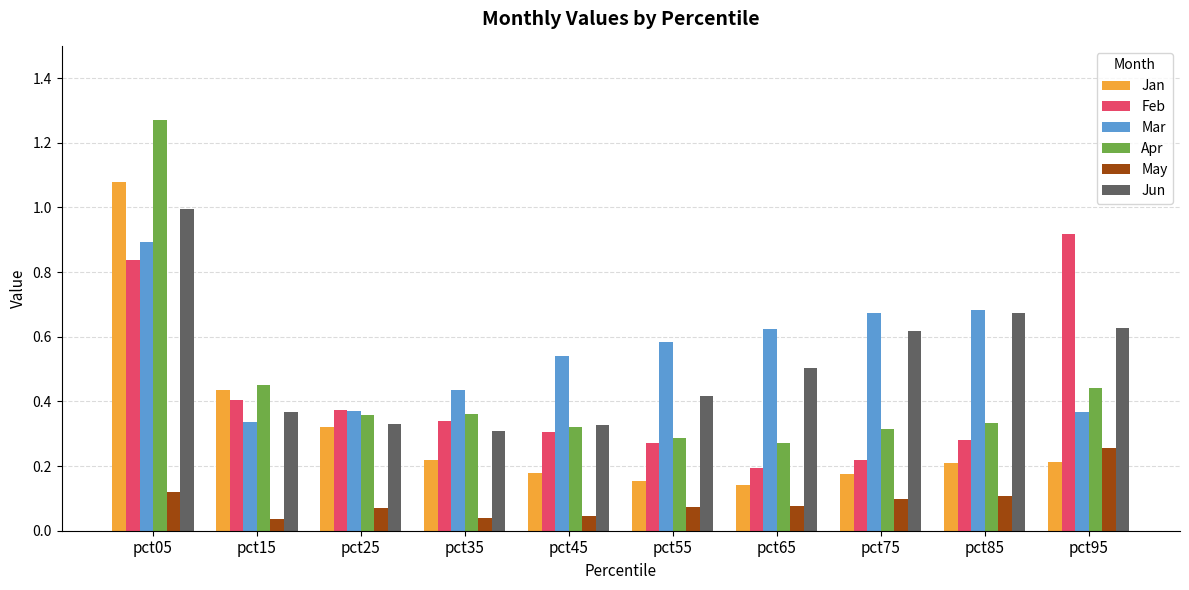

What is the sum of all Jan values?

3.1